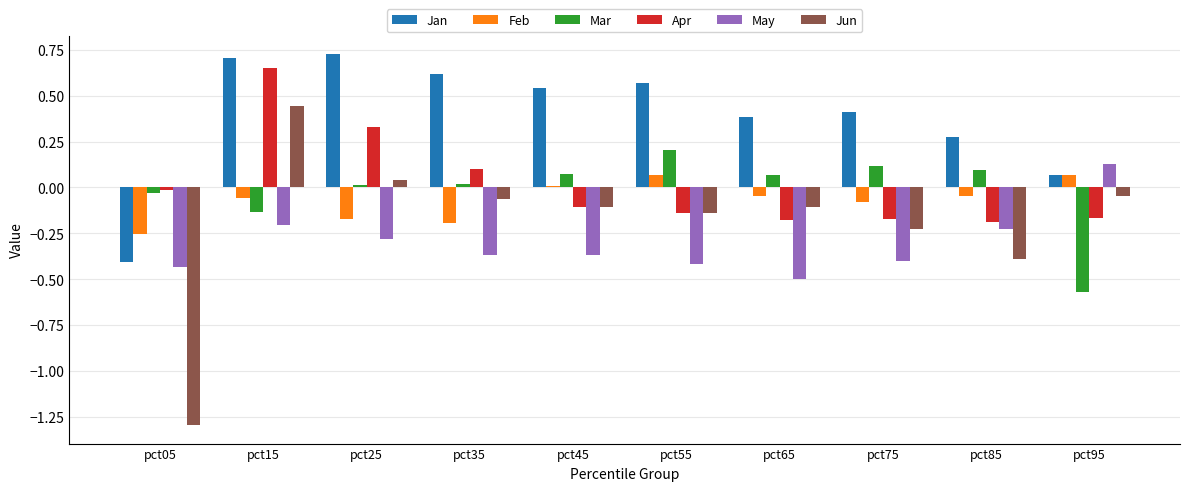

Between pct05 and pct75, which series saw the biggest shift?

Jun